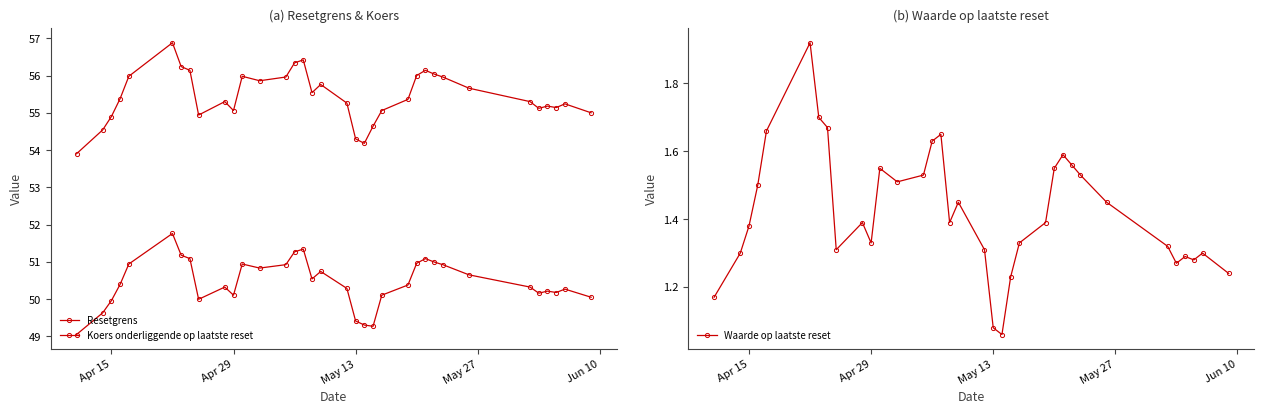

What is the value of the Koers onderliggende op laatste reset point at the 9th from the left?

54.9